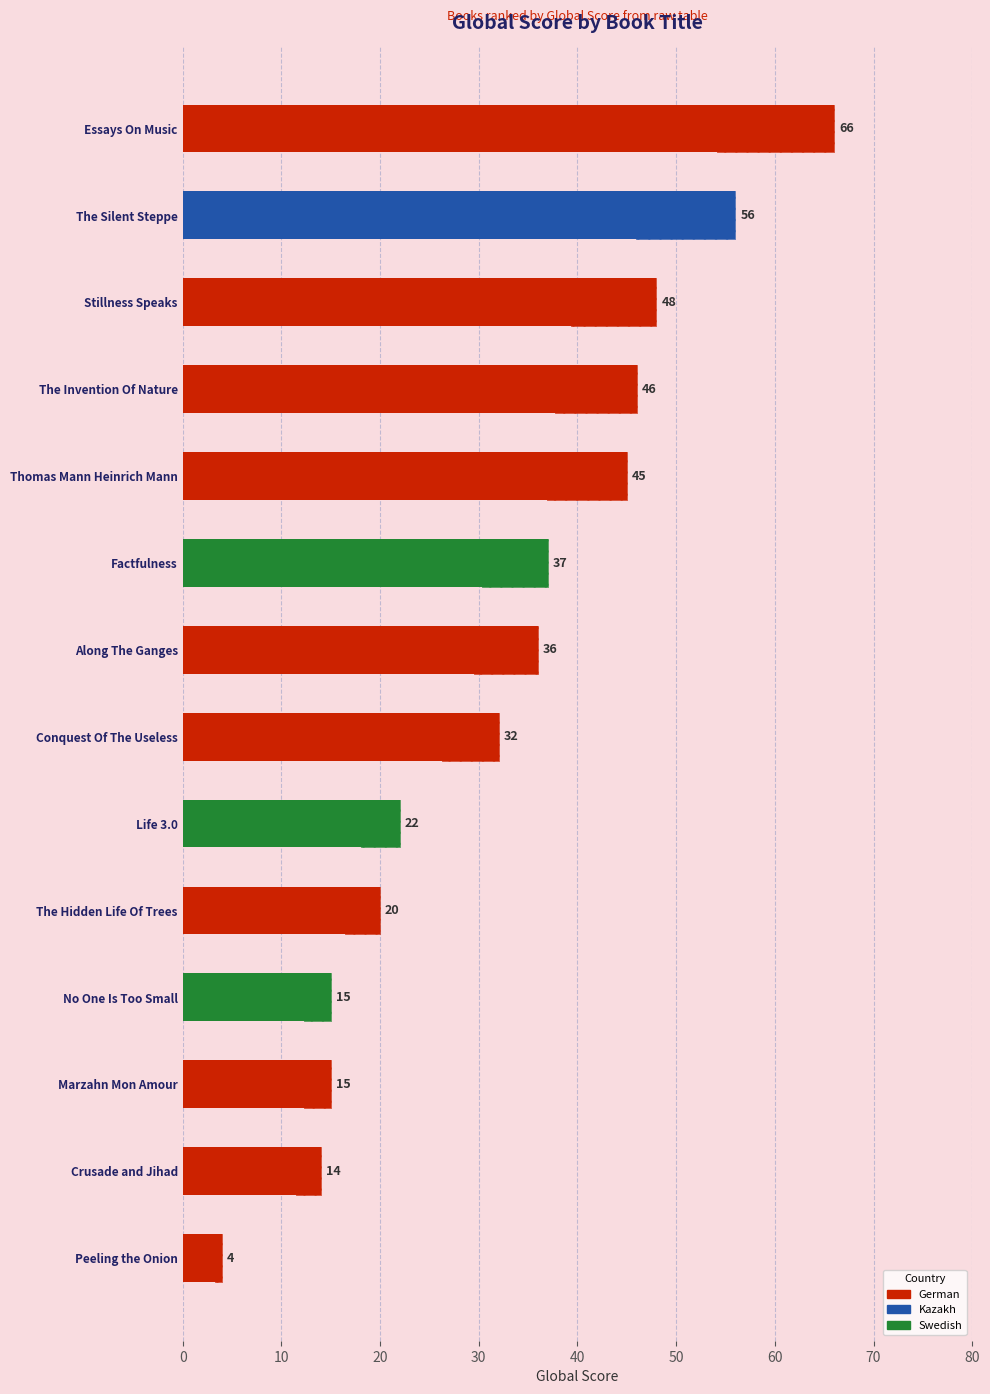

Reading left to right, what are all the values shown in this chart?

66	56	48	46	45	37	36	32	22	20	15	15	14	4